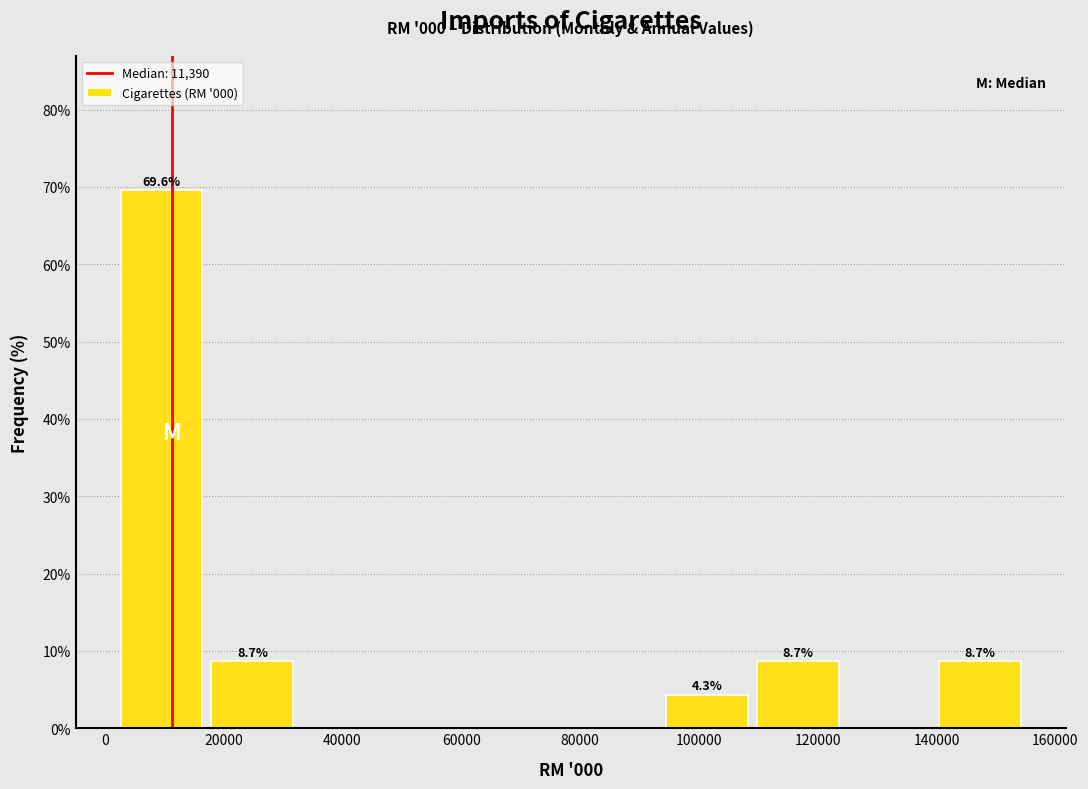

Which range on the x-axis has the tallest bar?

2000 to 18000